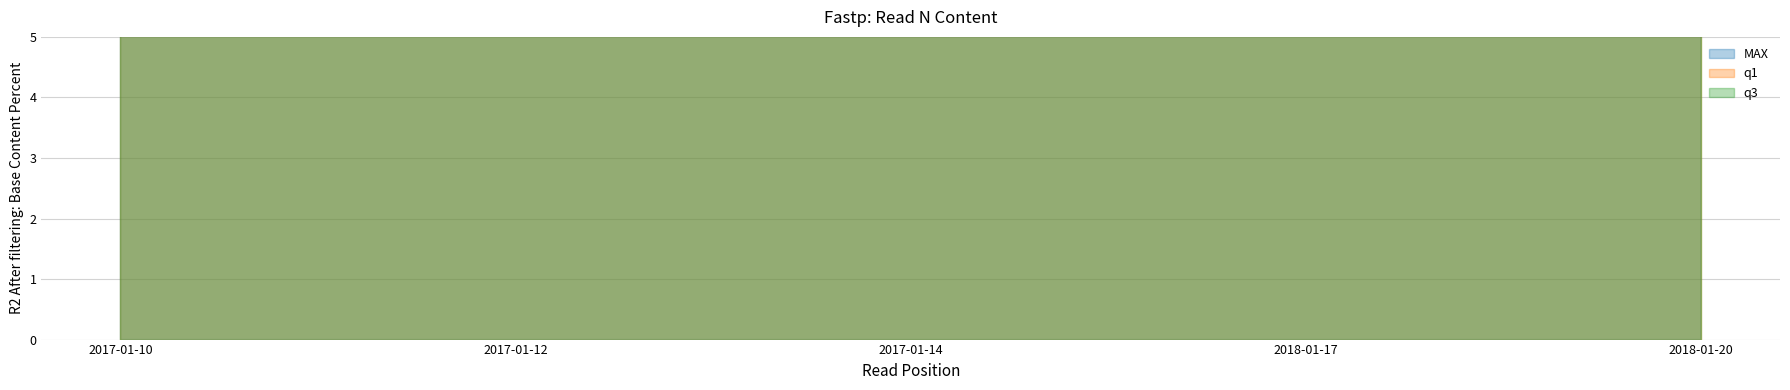

True or false: q1 has more than 1 points higher than both neighbors.

False